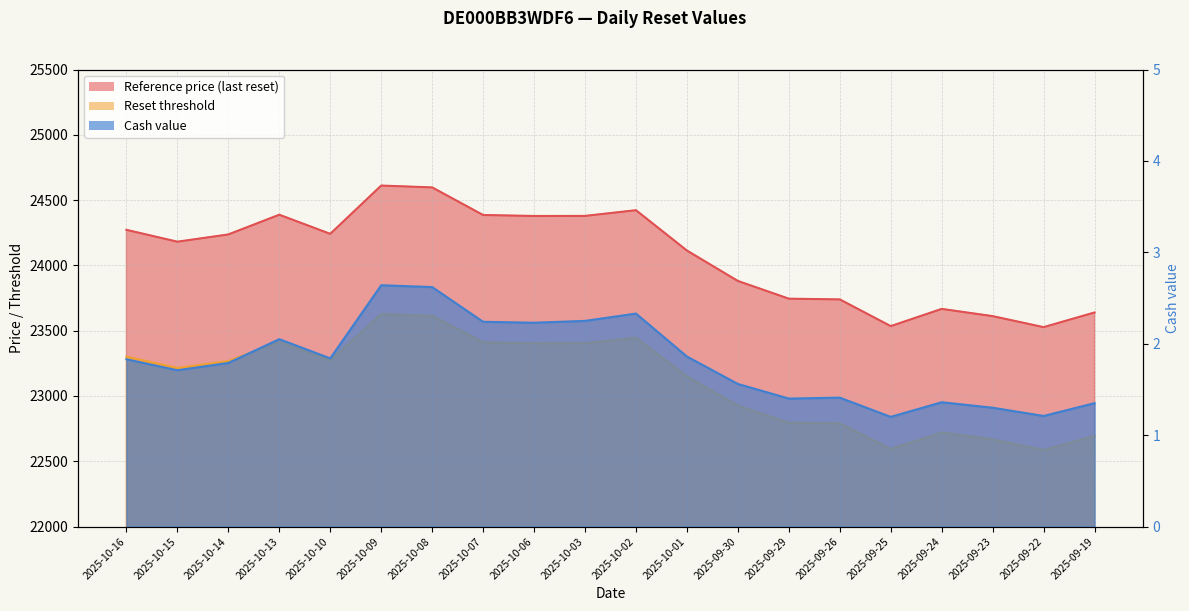

At which label is Reset threshold closest to 23106?

2025-10-01